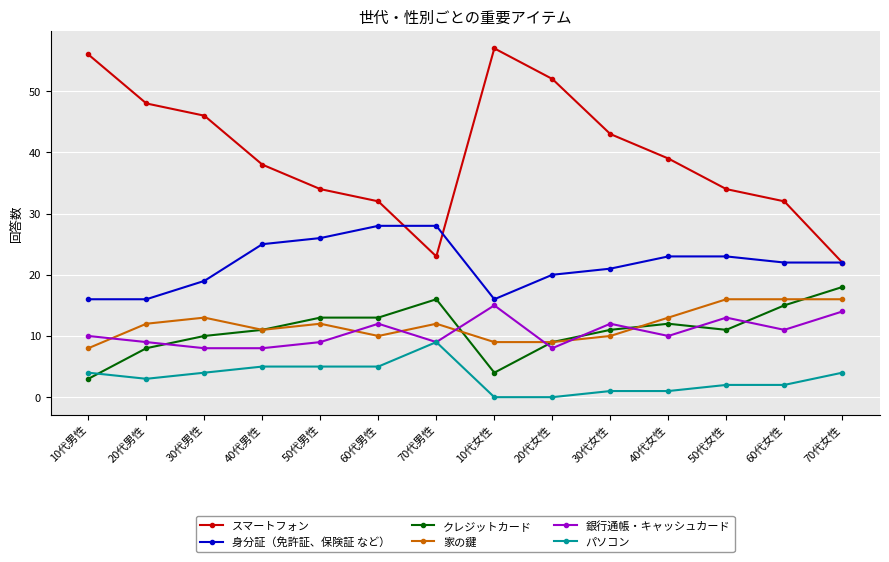

At 10代男性, list the series in order from largest to smallest.

スマートフォン, 身分証（免許証、保険証 など）, 銀行通帳・キャッシュカード, 家の鍵, パソコン, クレジットカード